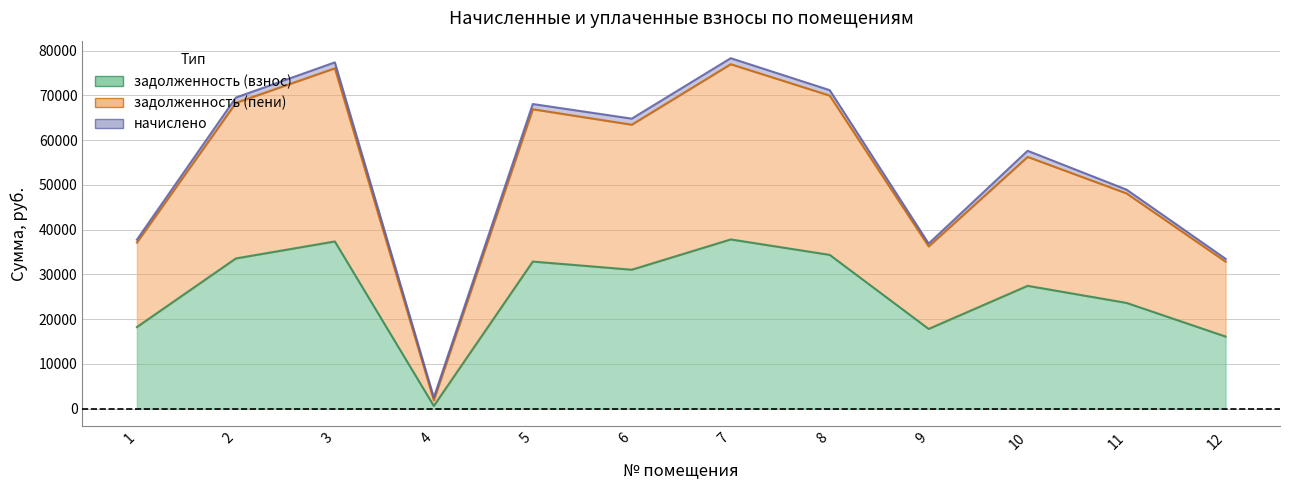

What is the difference between the second highest and minimum values in the задолженность (пени) series?

74856.4